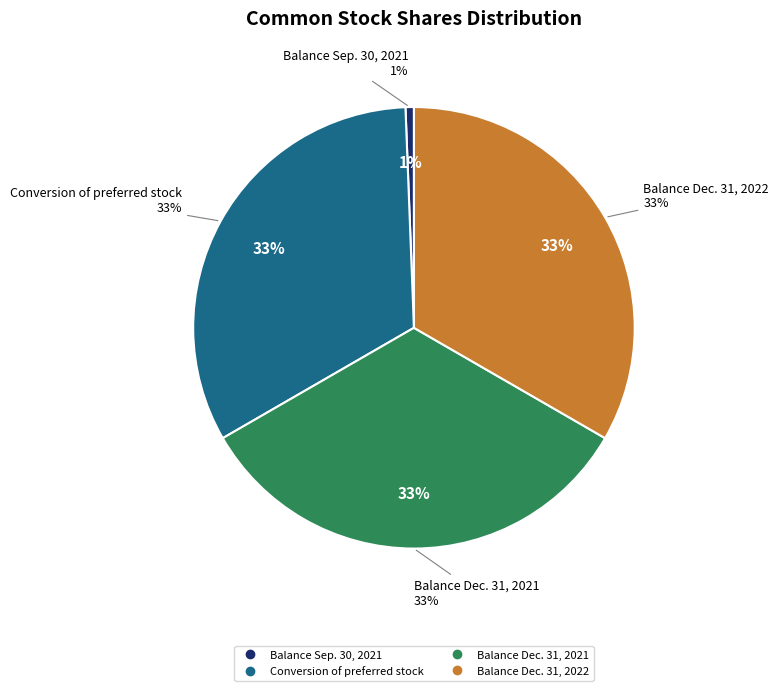

Which has a higher value, Conversion of preferred stock or Balance Sep. 30, 2021?

Conversion of preferred stock